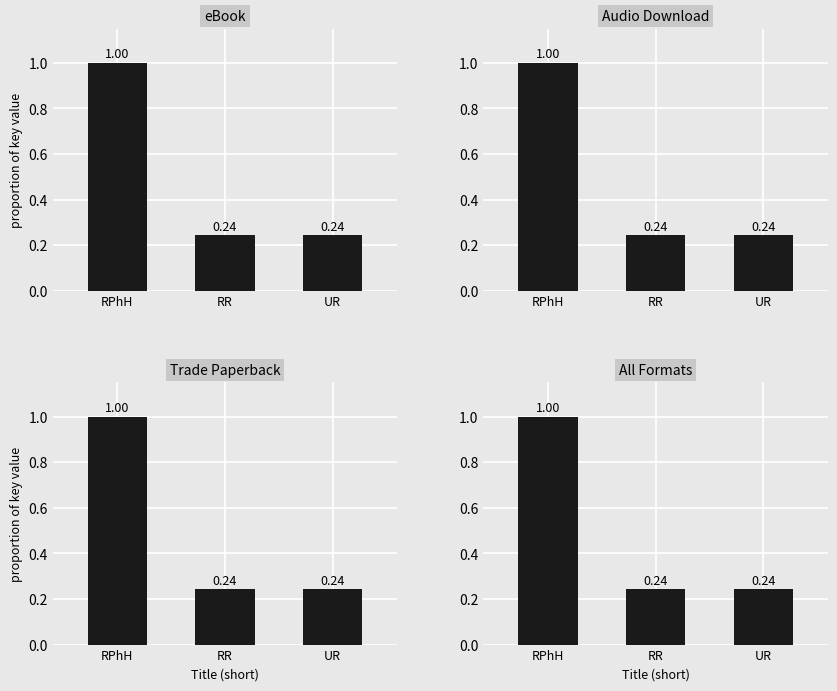

The Trade Paperback series shows 0.2 at RR. True or false?

True